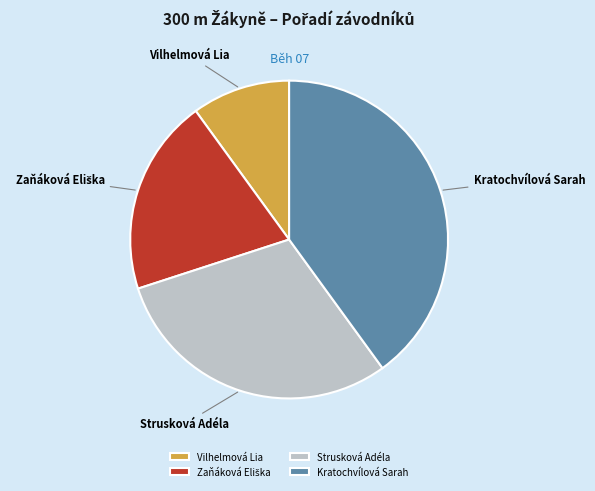

How many slices are in this pie chart?

4